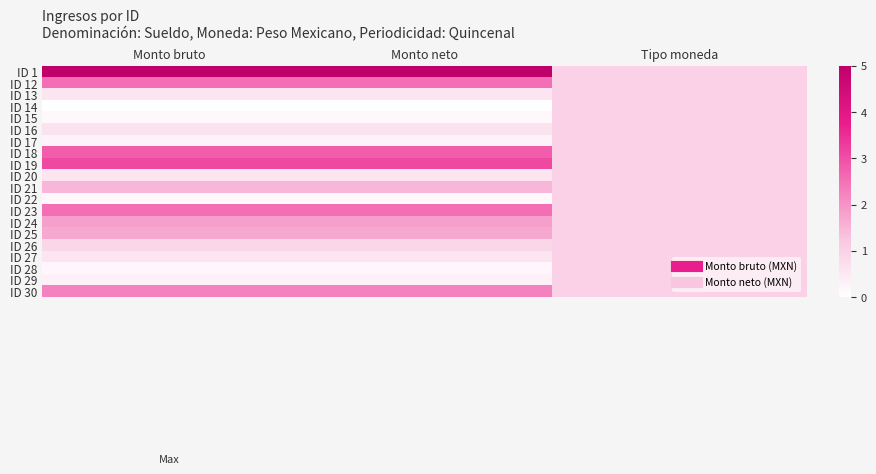

Which has a higher value, Monto neto or Tipo moneda?

Monto neto